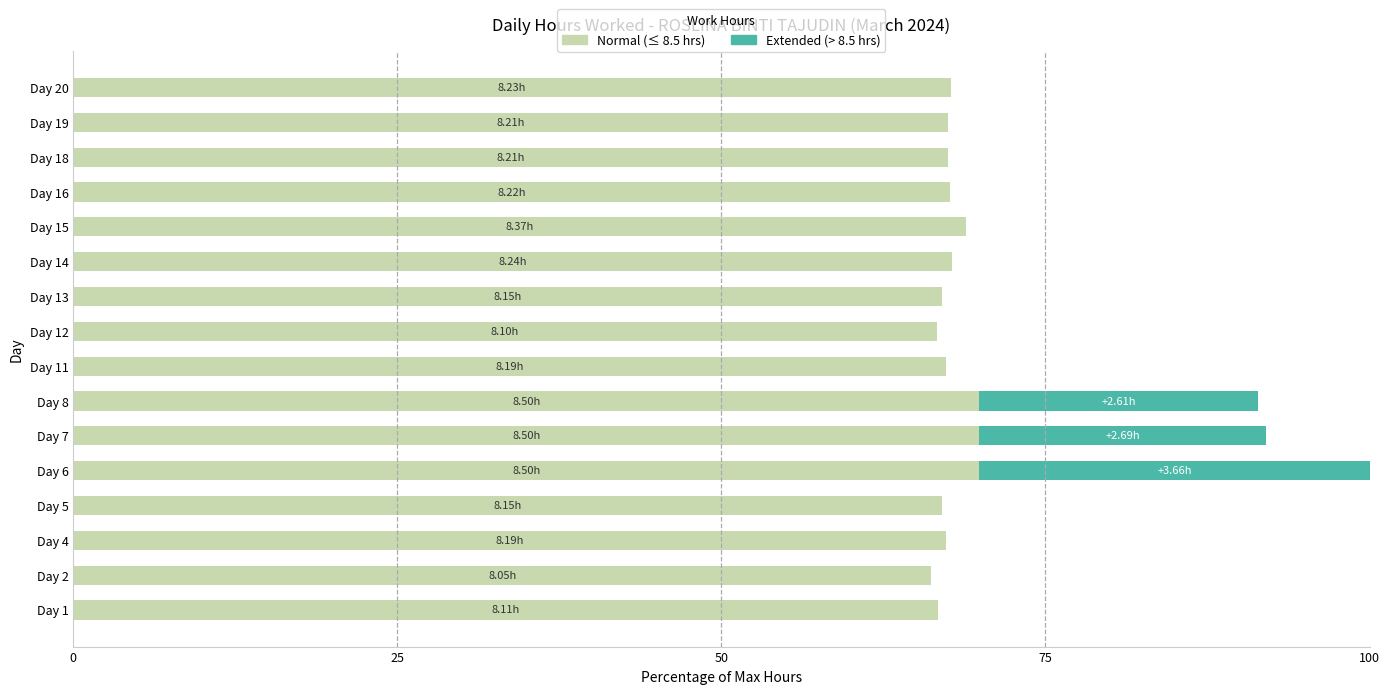

At which category is the sum across all series the highest?

Day 6